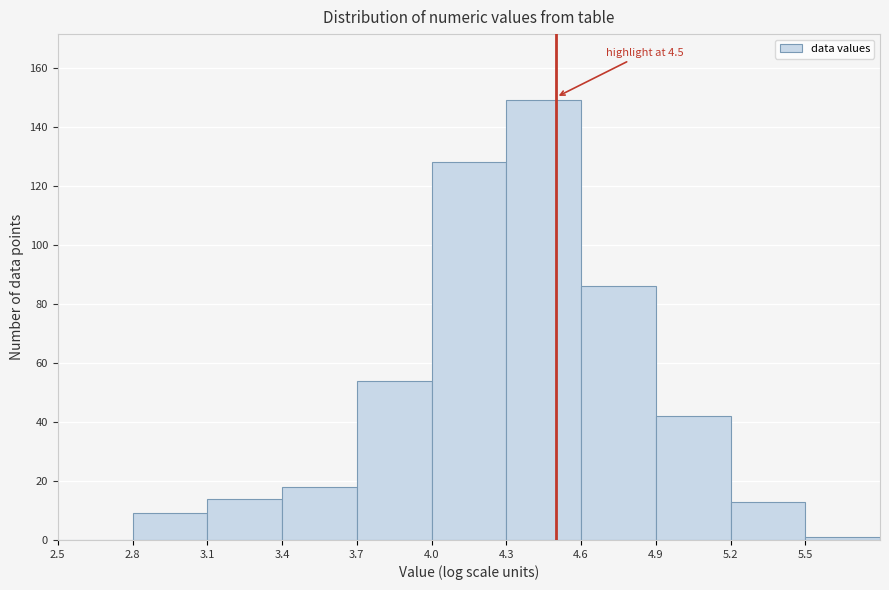

Which range on the x-axis has the tallest bar?

4.3 to 4.6